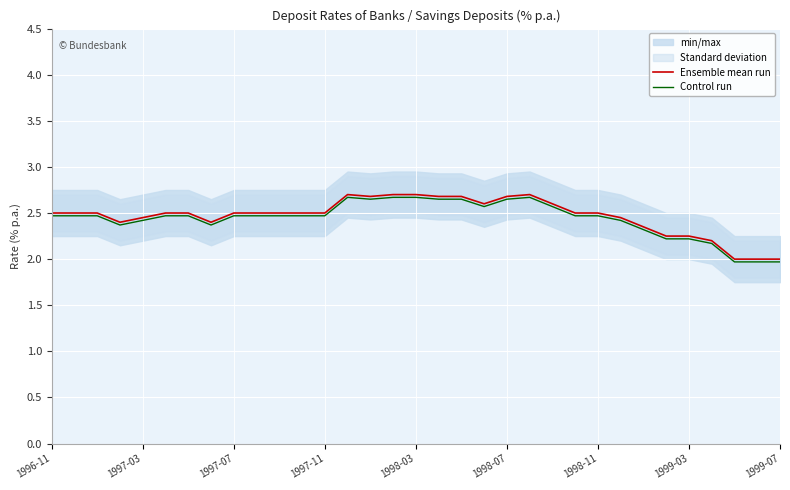

Which series has the largest range (max minus min)?

Control run